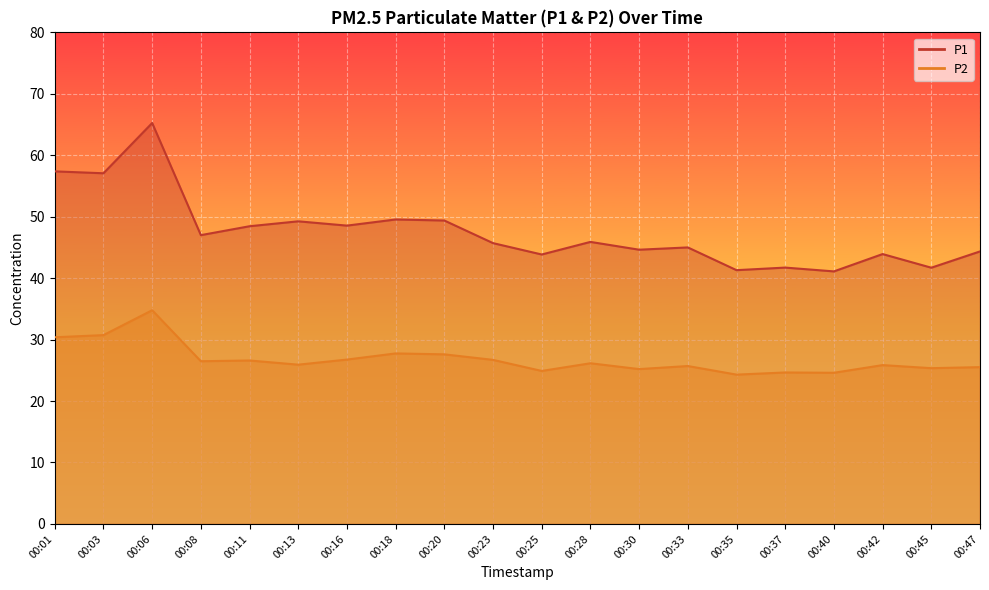

At which category is the sum across all series the highest?

00:06